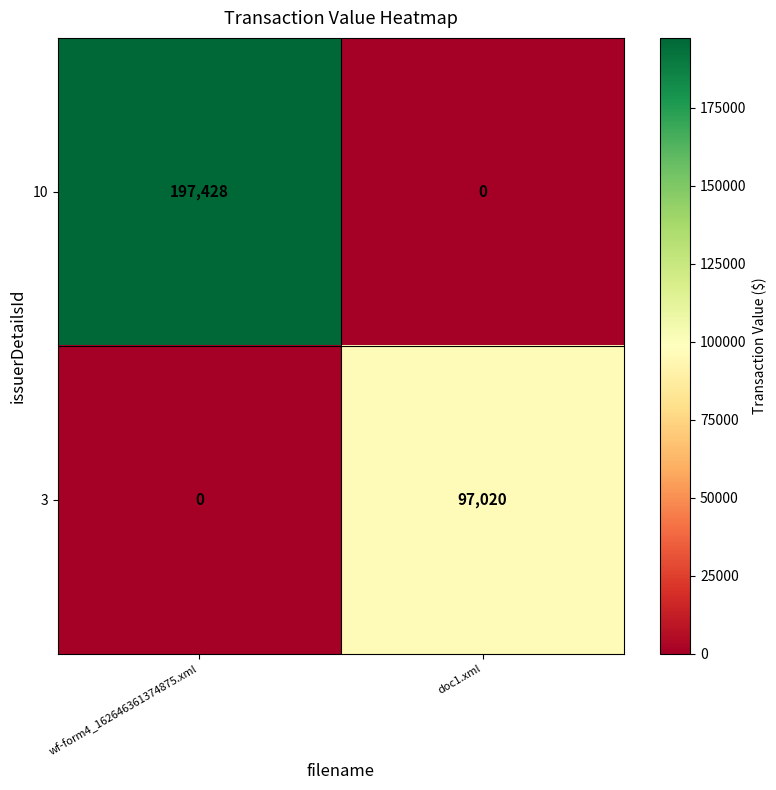

The value of 10 at wf-form4_162646361374875.xml is 46485. True or false?

False